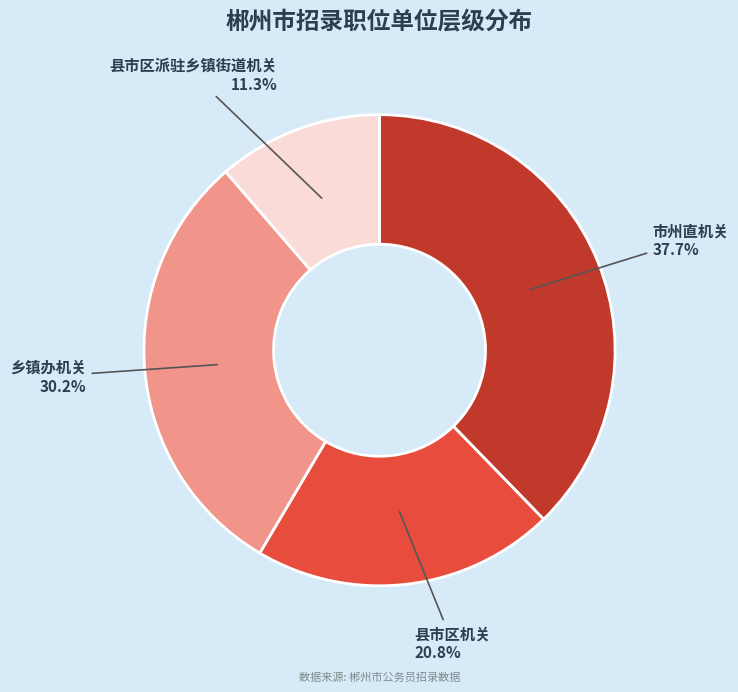

How many slices are in this pie chart?

4